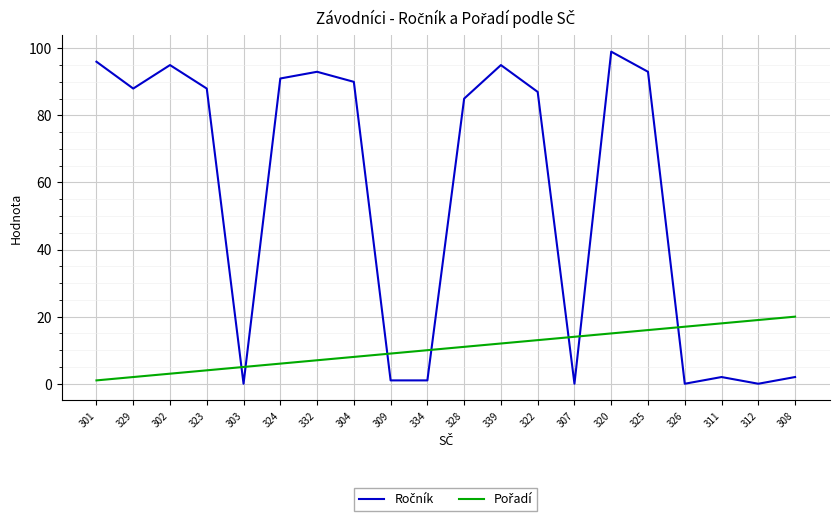

At how many categories does at least one series exceed 63?

12